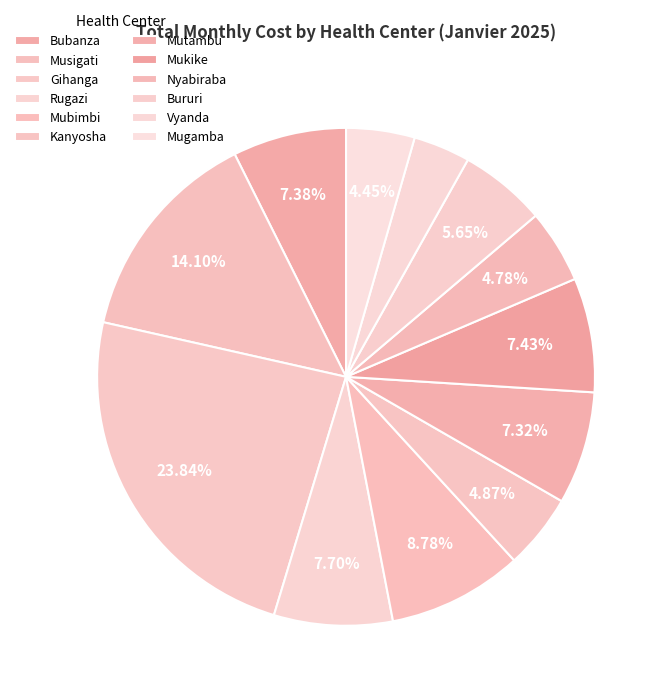

To the nearest percent, what percentage of the pie is Mutambu?

7%